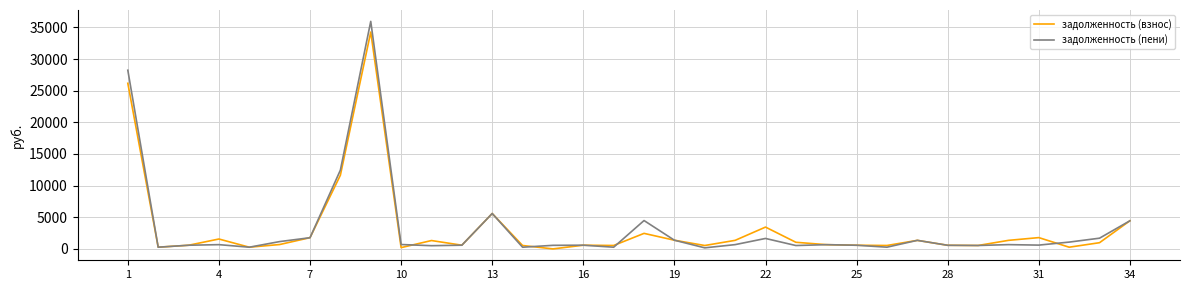

In задолженность (пени), how many points are lower than both neighbors (excluding endpoints)?

10